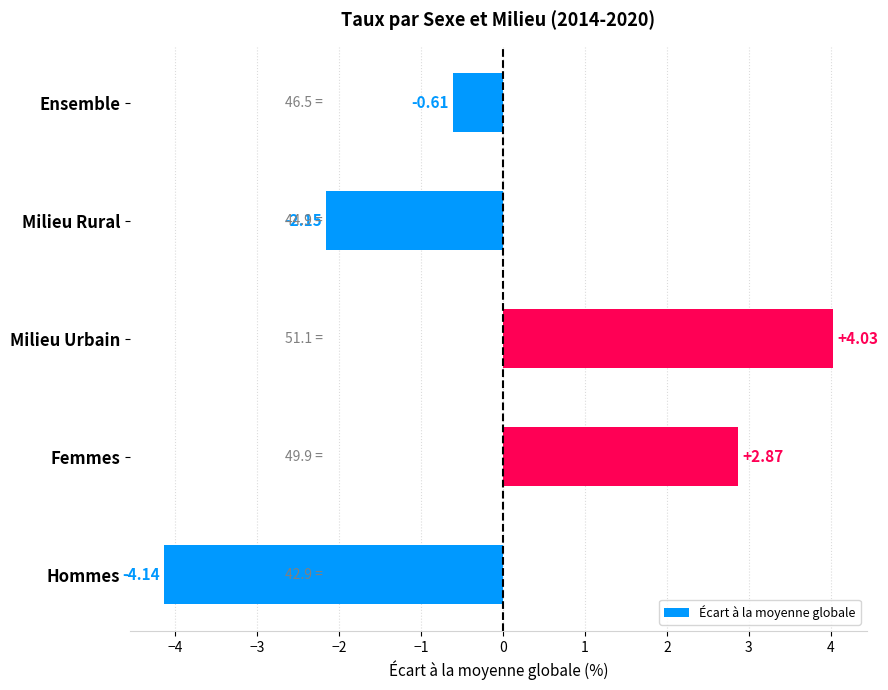

What is the change in value from Milieu Urbain to Ensemble?

-4.6